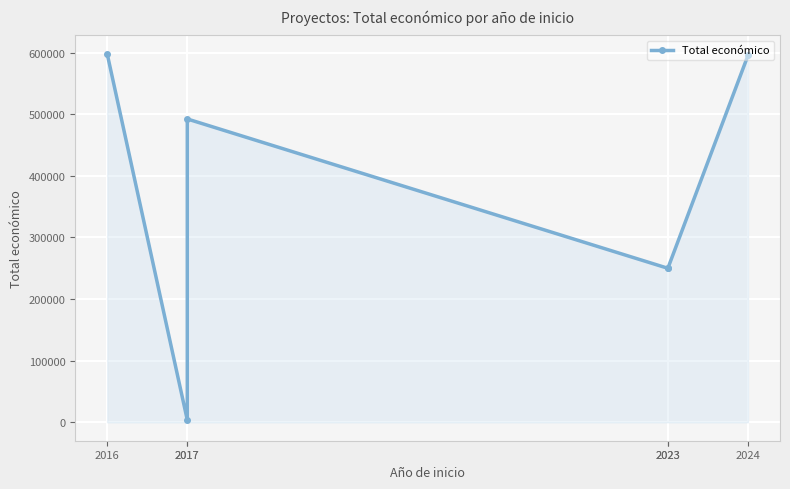

Count the number of data series in this chart.

1